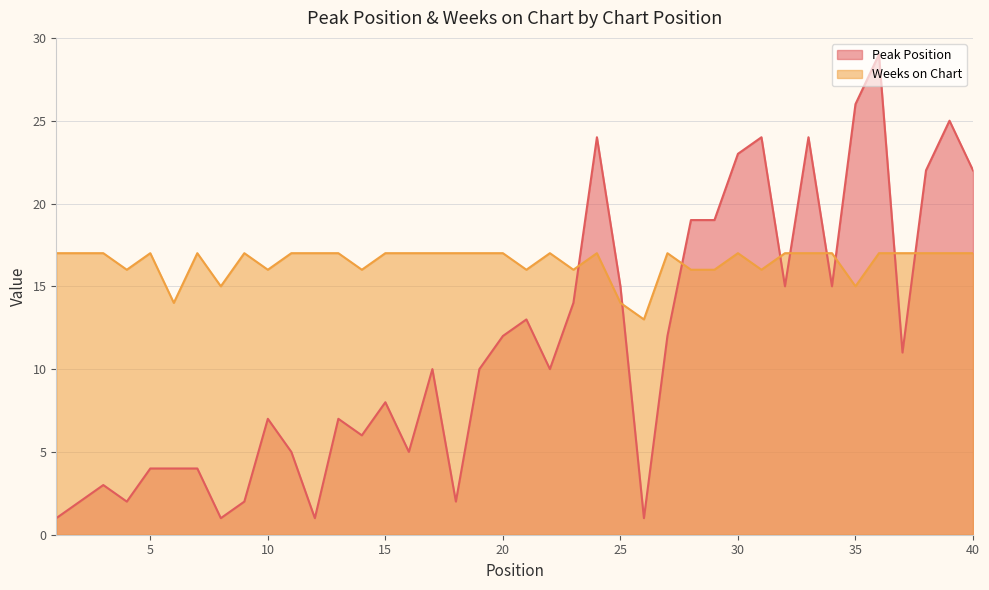

Where do Weeks on Chart and Peak Position first cross each other?

23 and 24